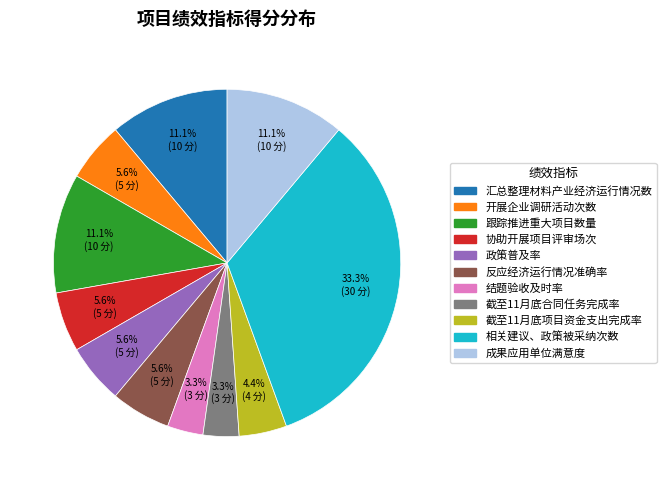

Between 成果应用单位满意度 and 开展企业调研活动次数, which is larger?

成果应用单位满意度